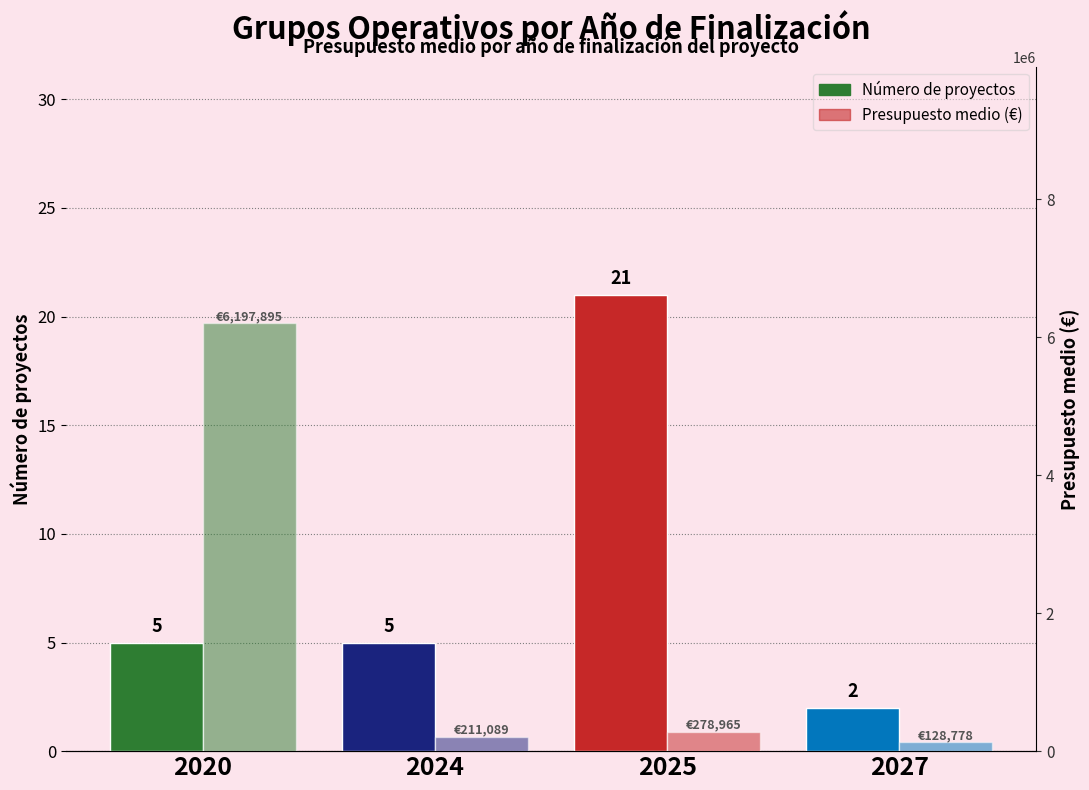

Rank the series by their maximum value, from lowest to highest.

Número de proyectos, Presupuesto medio (€)